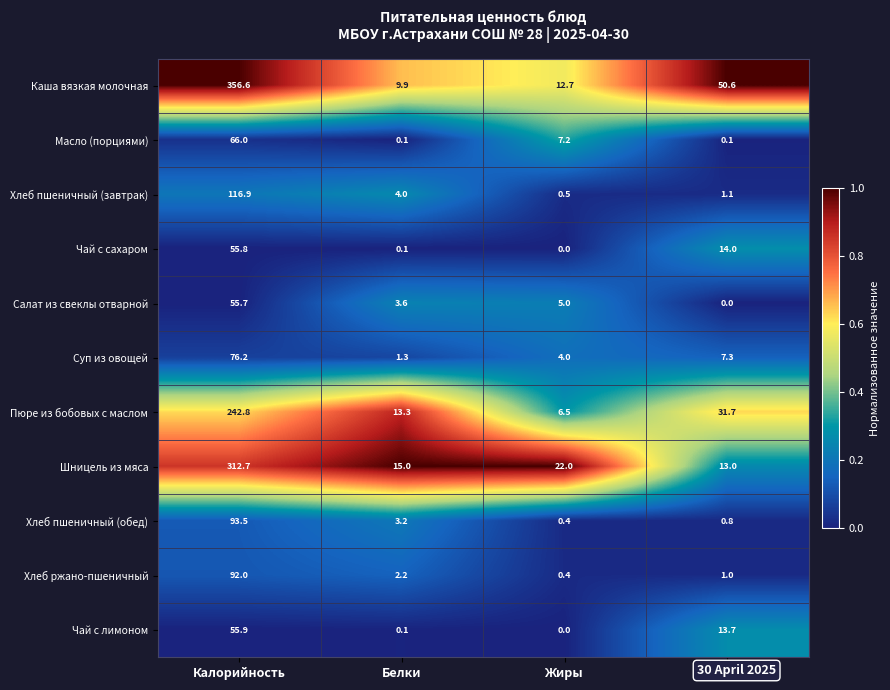

The Чай с лимоном series shows -29.8 at Жиры. True or false?

False